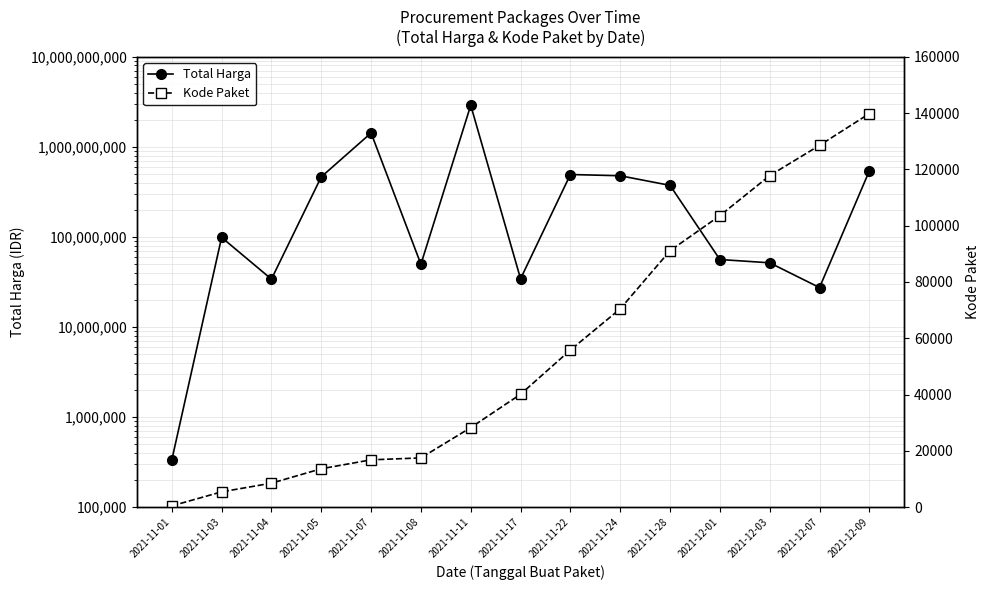

The value of Total Harga at 2021-11-08 is 49730040. True or false?

True